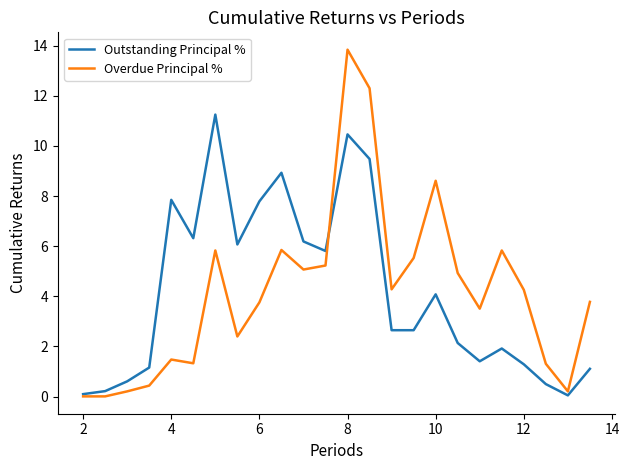

Which series has the largest range (max minus min)?

Overdue Principal %